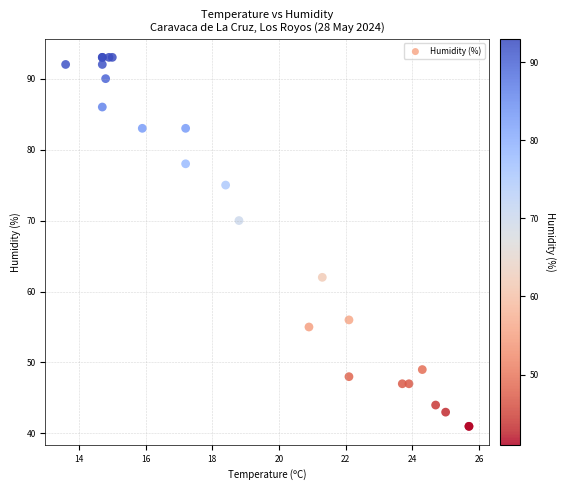

What Y value in the scatter plot is closest to 67?

70